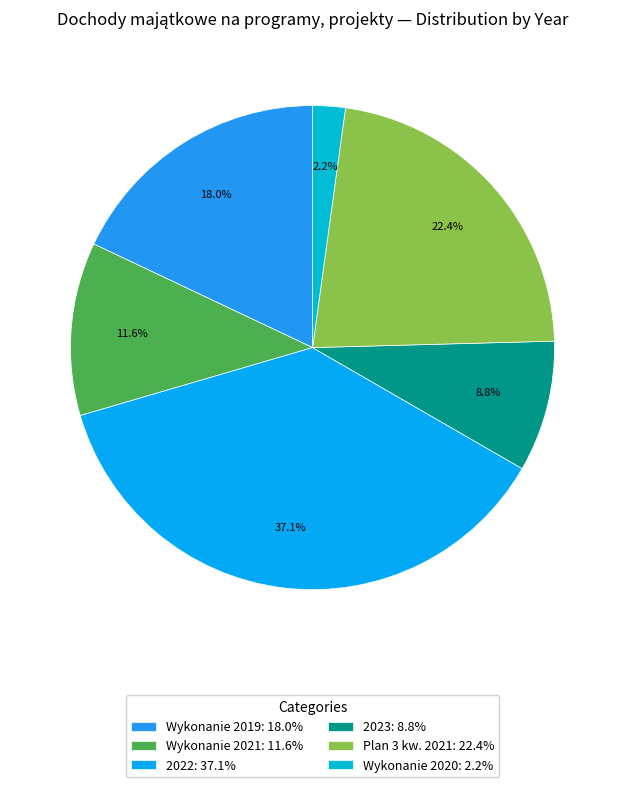

Which slice is the smallest?

Wykonanie 2020: 2.2%